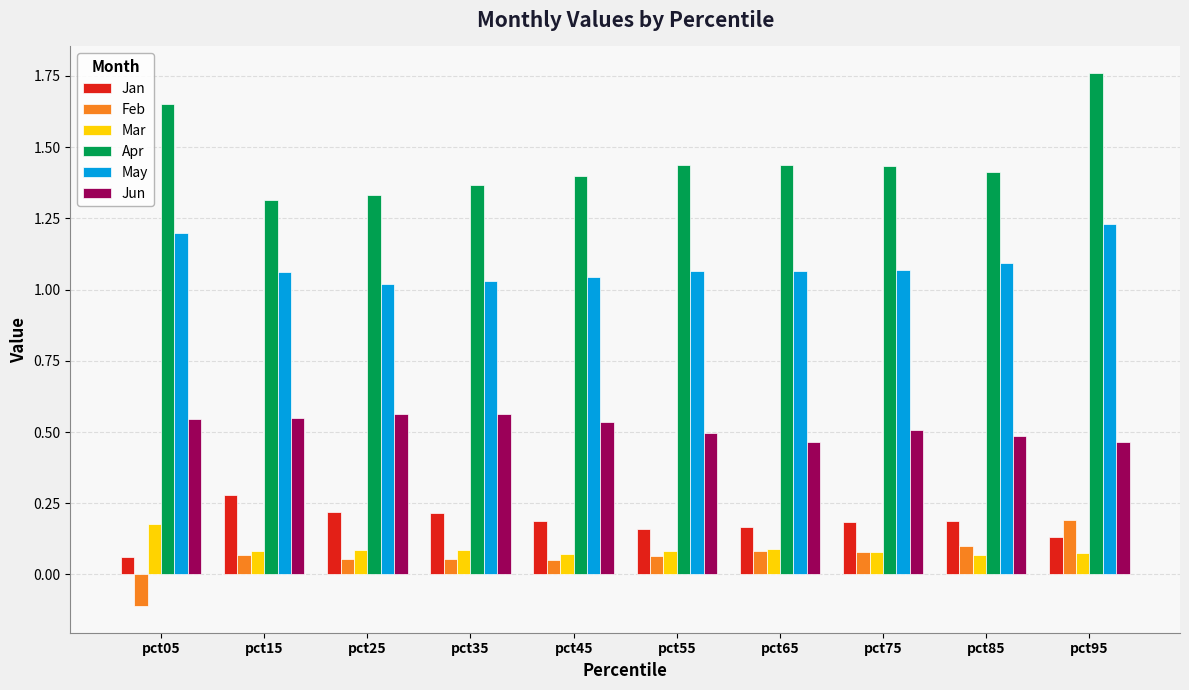

Count the Feb values in the range 0 to 1.

9